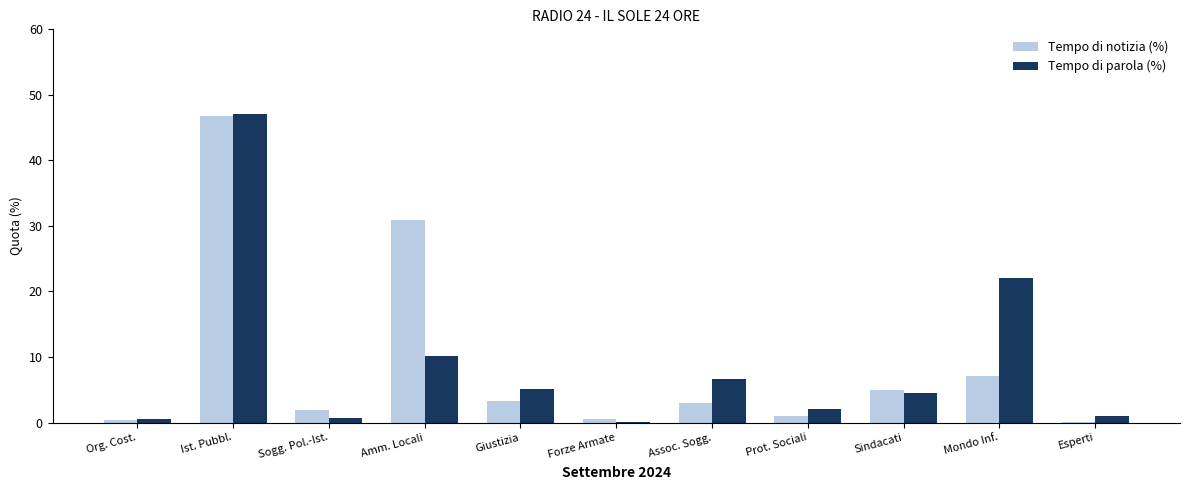

What is the spread (max minus min) of values at Mondo Inf.?

15.0